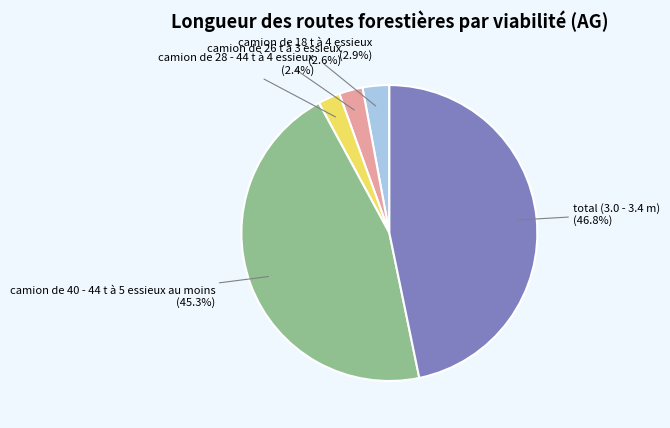

Is there a majority slice in this chart?

No